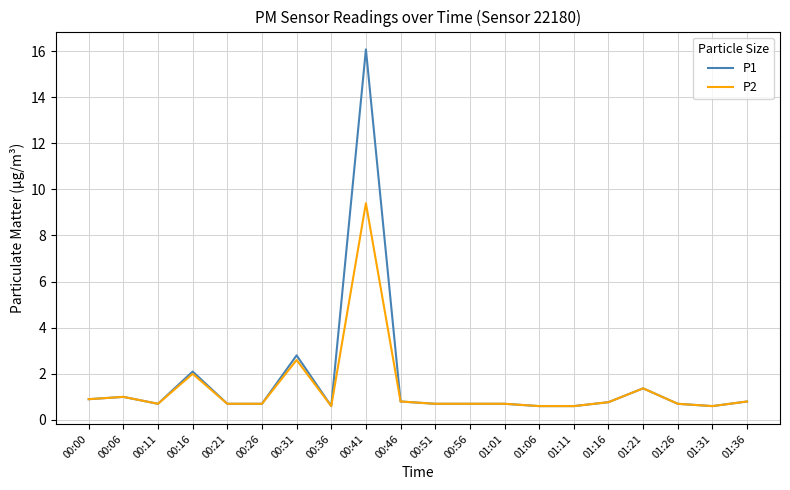

Is it true that P2 equals 0.7 at 00:51?

True